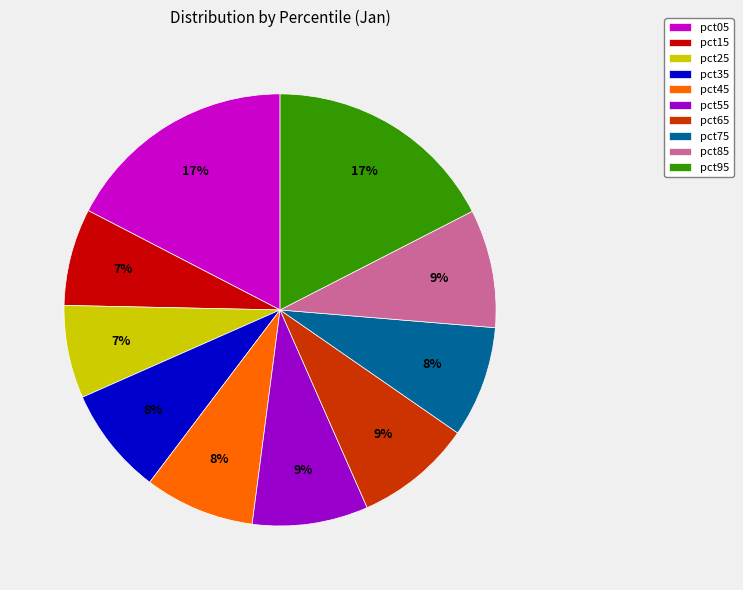

Count the number of slices in the pie.

10